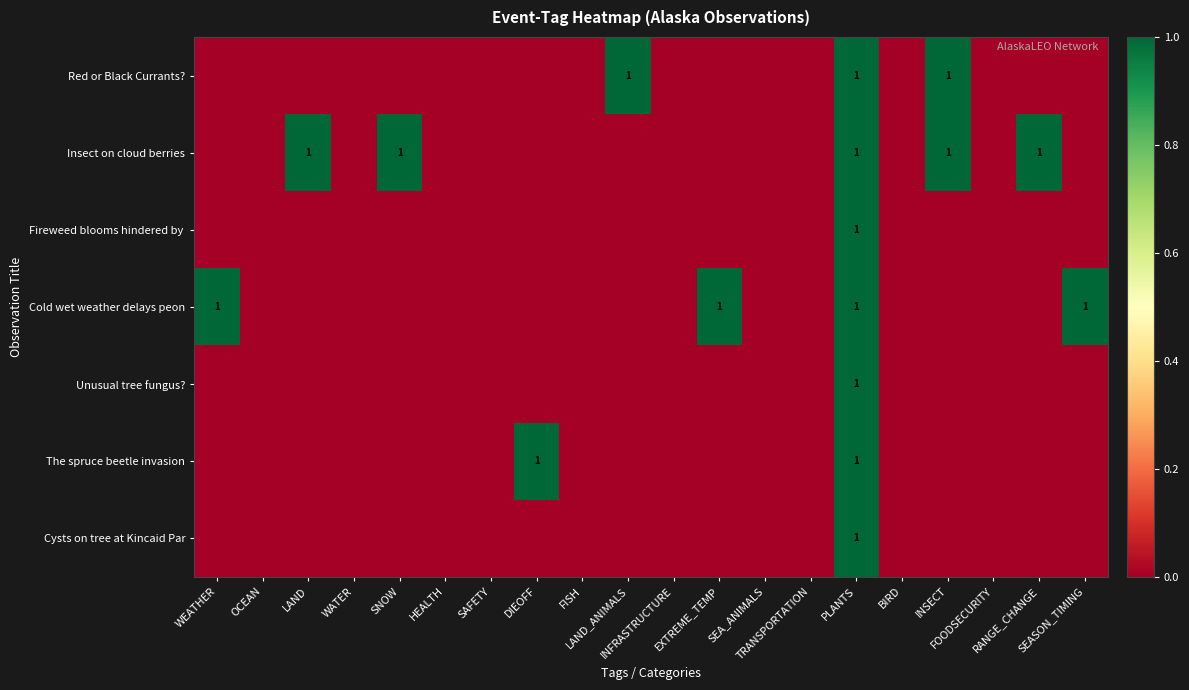

What is the approximate value of Red or Black Currants? at PLANTS?

1